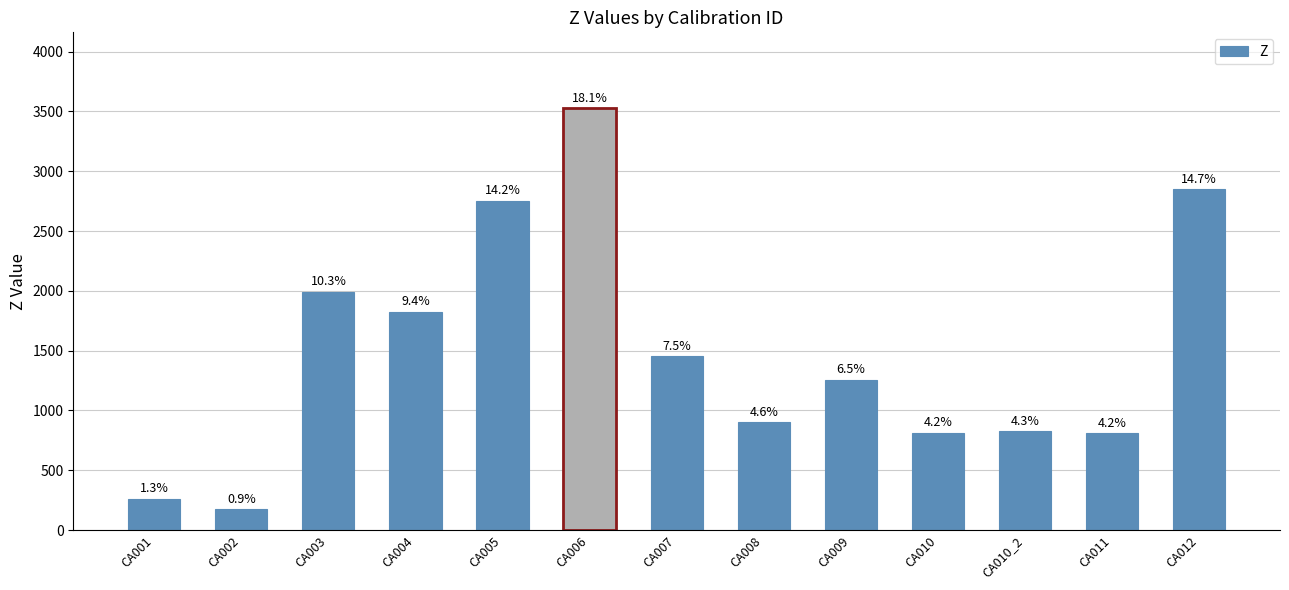

What is the label of the 9th bar from the right?

CA005